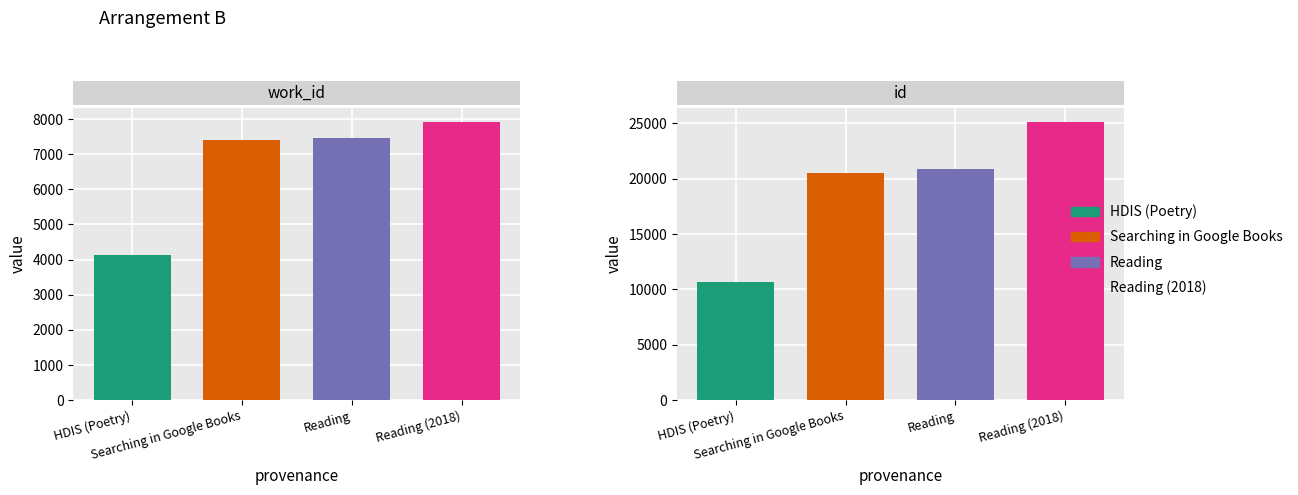

At which category does the chart reach its minimum across all series?

HDIS (Poetry)